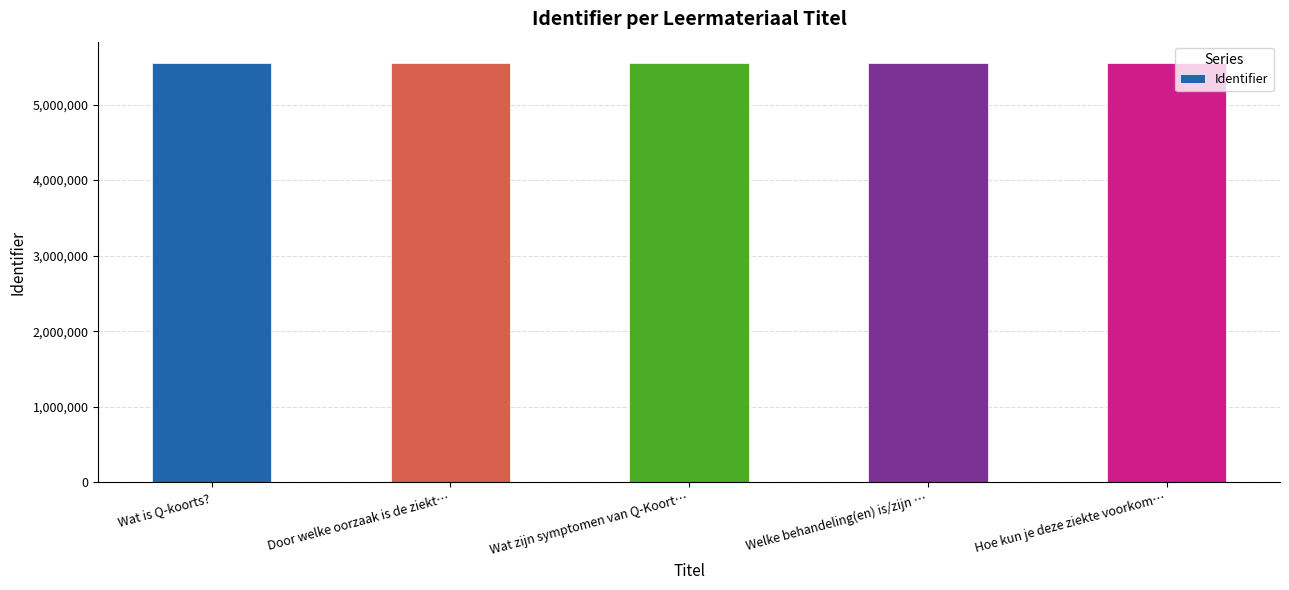

What is the ratio of the value at Welke behandeling(en) is/zijn … to the value at Wat is Q-koorts??

1.0